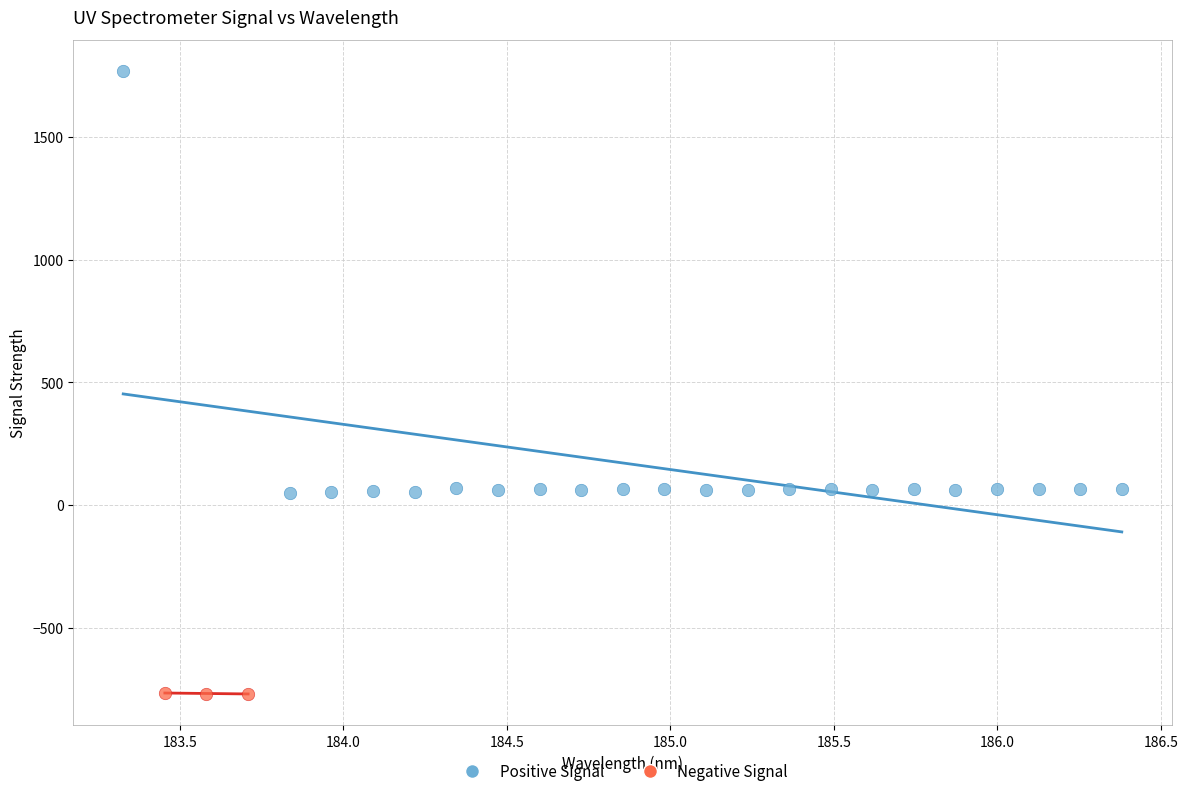

Which series reaches the maximum Y coordinate?

Positive Signal